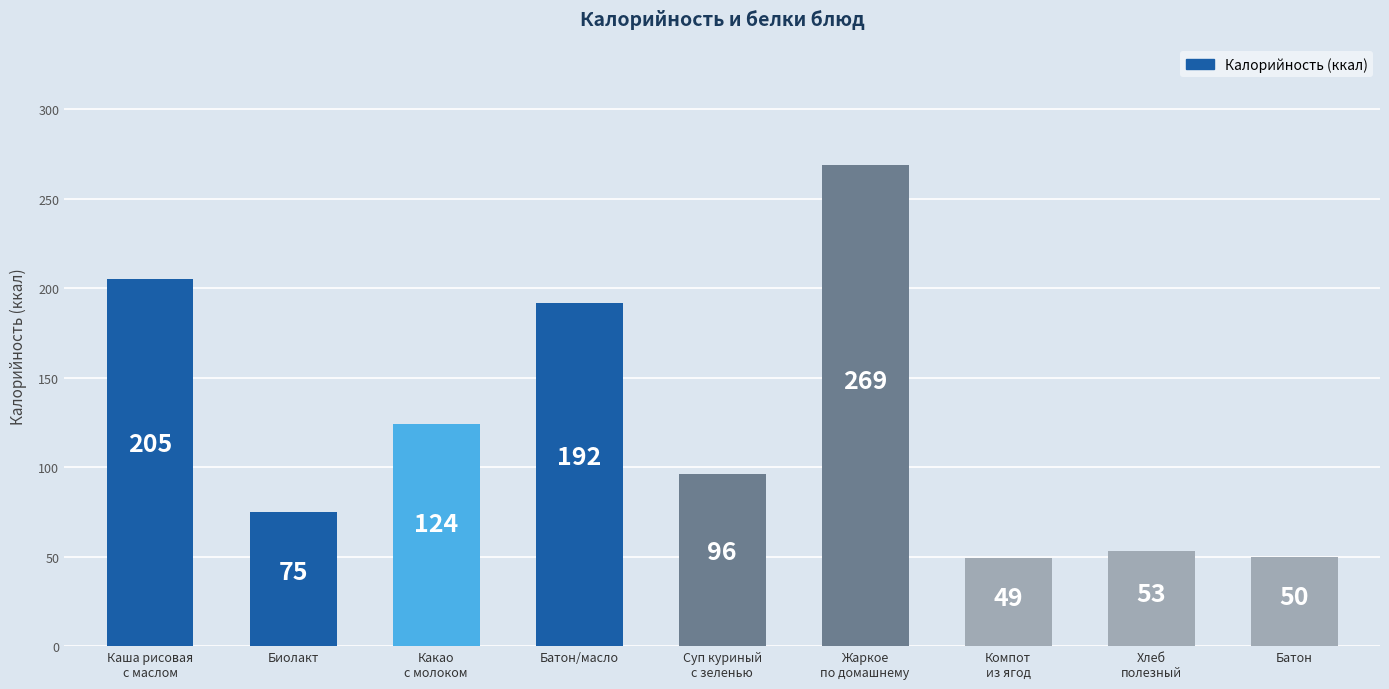

How many bars are there in total?

9